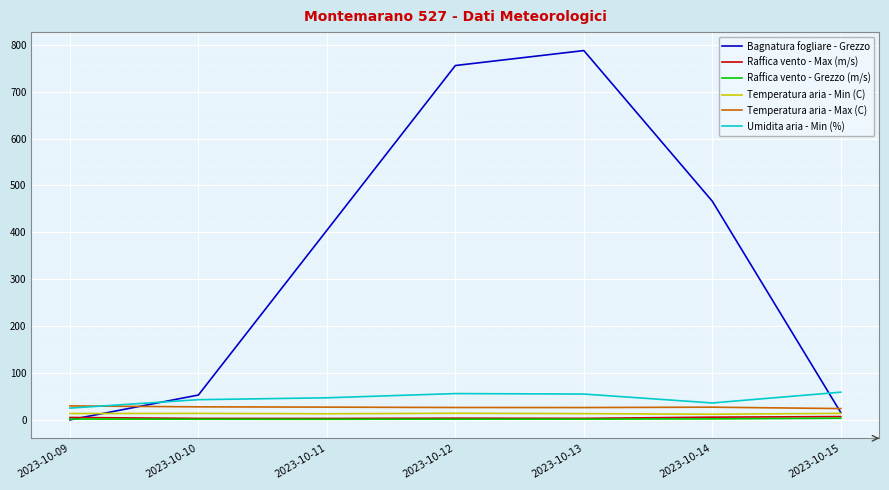

The value of Bagnatura fogliare - Grezzo at 2023-10-13 is 787.7. True or false?

True